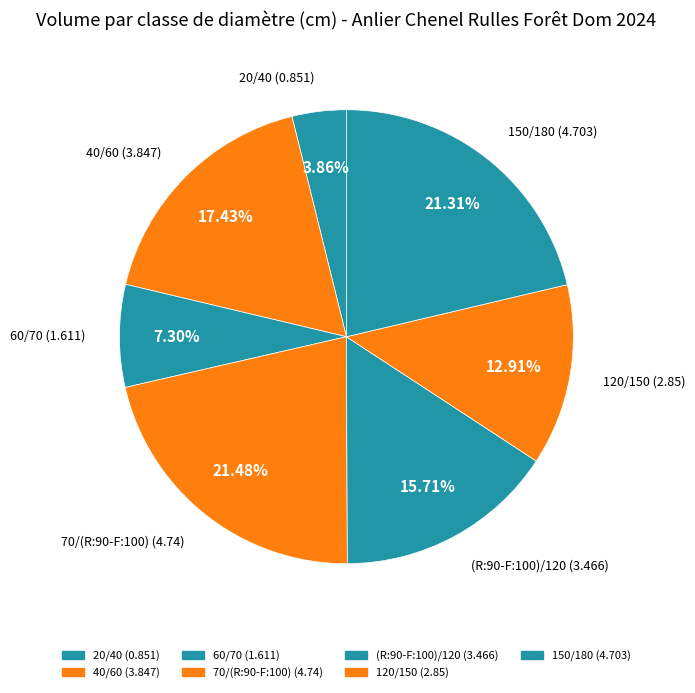

Which has a higher value, 40/60 or 20/40?

40/60